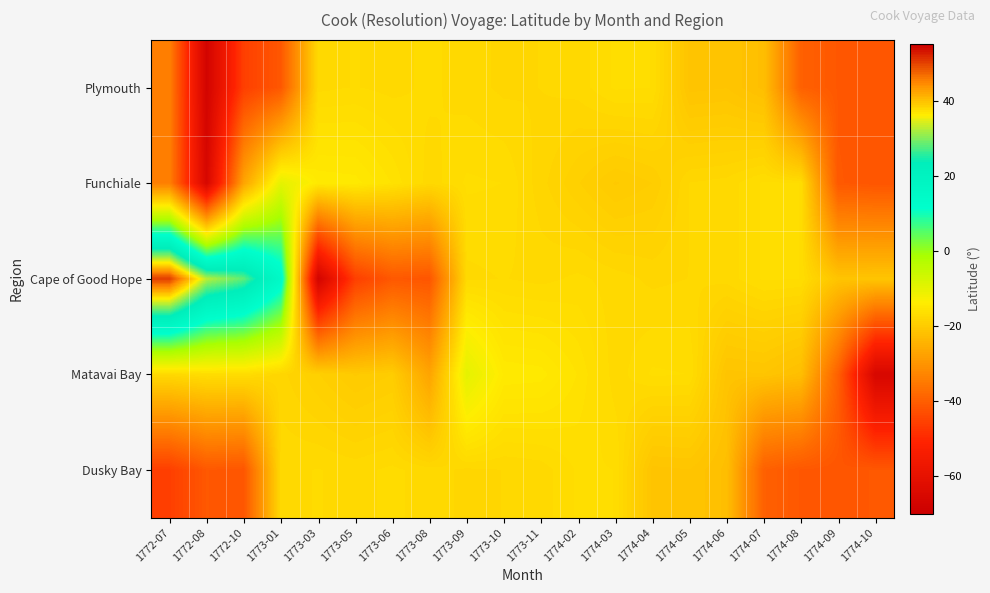

What is the difference between the highest and lowest values at 1773-08?

24.5